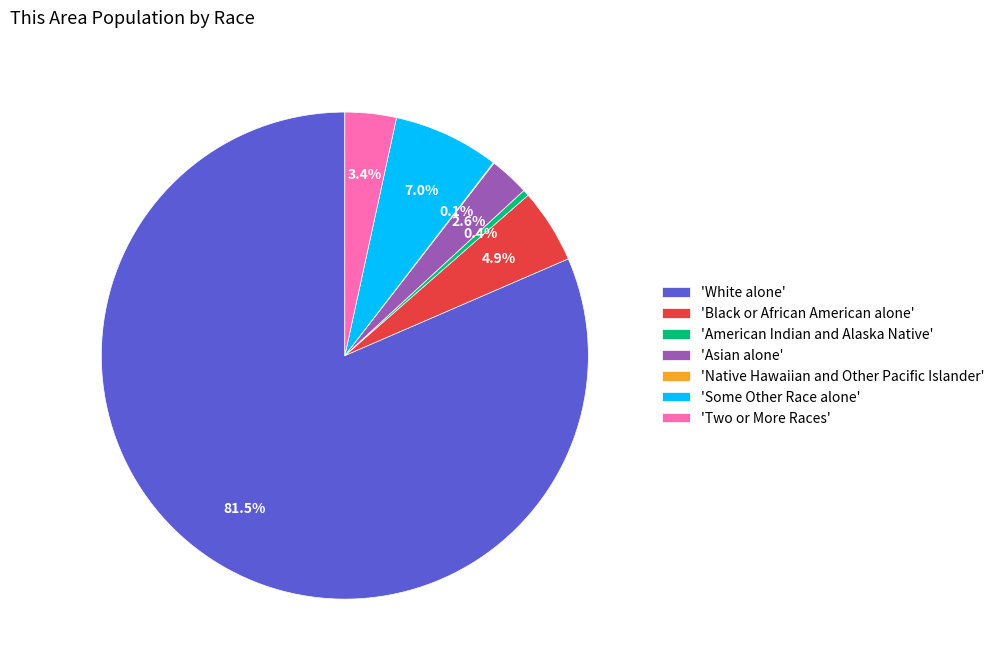

Between 'Asian alone' and 'White alone', which is larger?

'White alone'